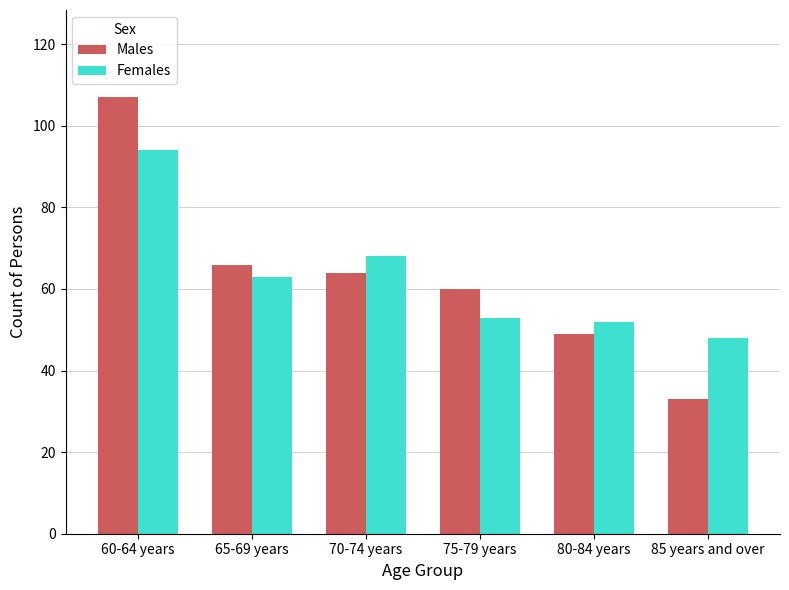

How many bars are there in each group?

2